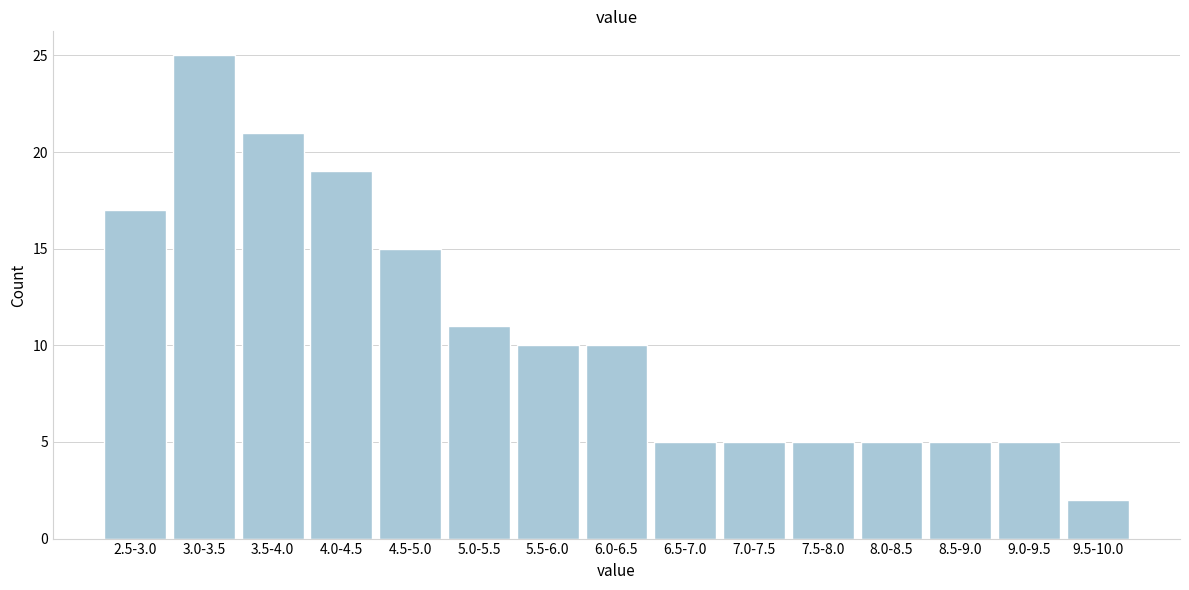

Reading left to right, what are all the values shown in this chart?

17	25	21	19	15	11	10	10	5	5	5	5	5	5	2